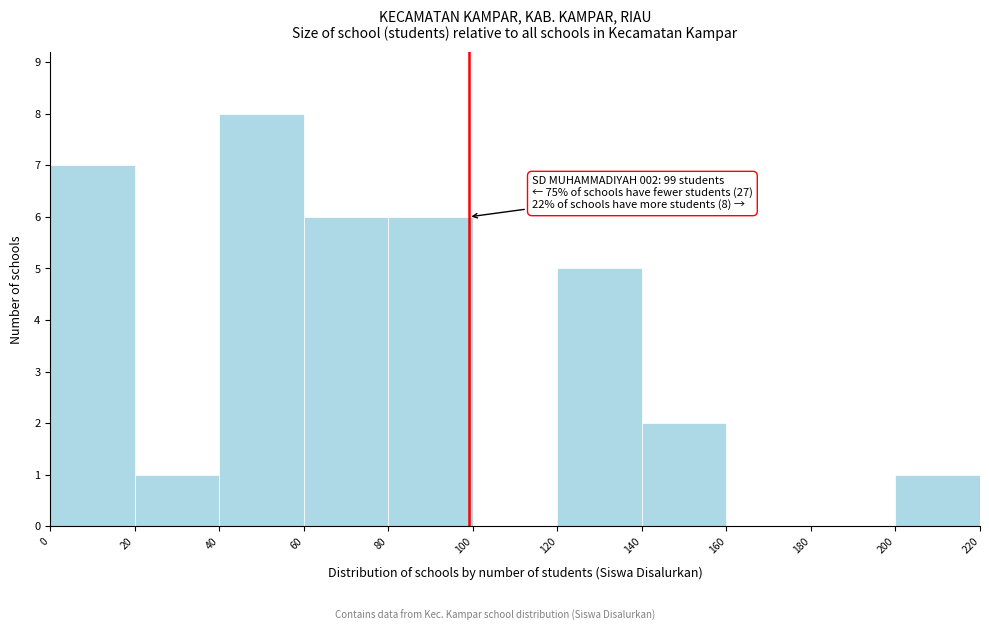

Over which range of the x-axis is the bar tallest?

40 to 60